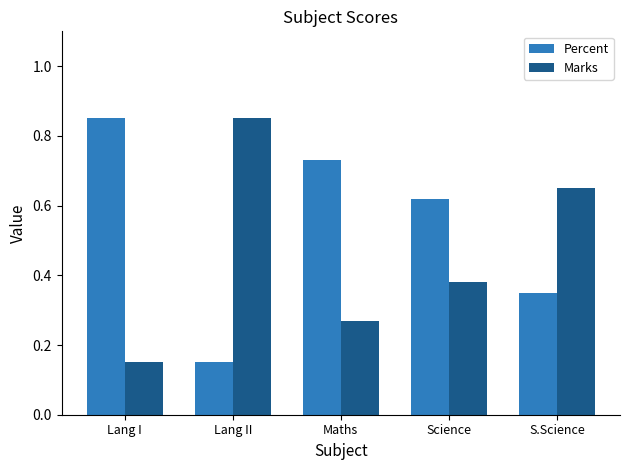

Are the bars horizontal?

No